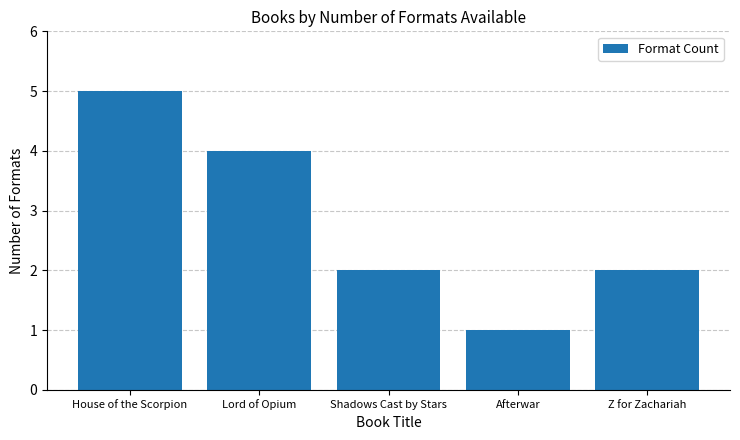

Reading right to left, extract all data points from this chart.

Z for Zachariah=2	Afterwar=1	Shadows Cast by Stars=2	Lord of Opium=4	House of the Scorpion=5